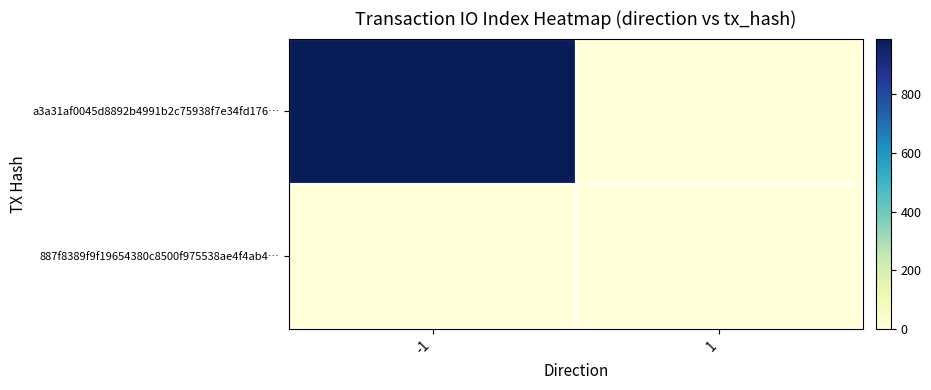

What is the difference between the maximum and minimum values in the a3a31af0045d8892b4991b2c75938f7e34fd176… series?

989